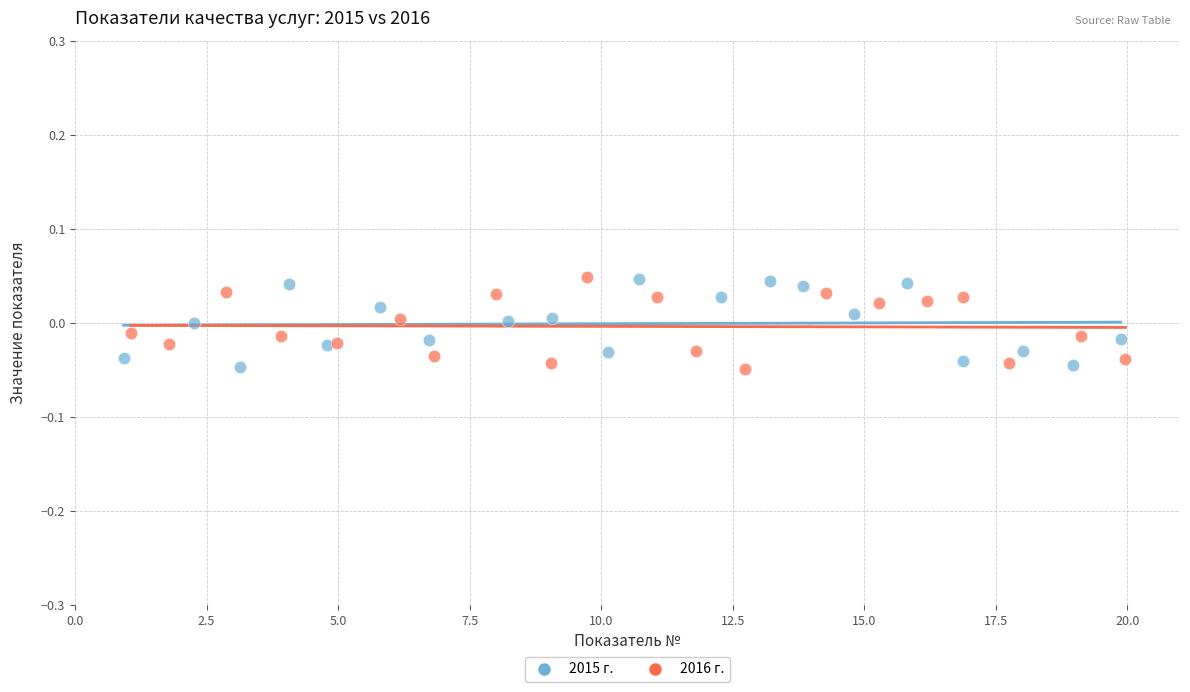

What are all the series names shown in the legend?

2015 г., 2016 г.